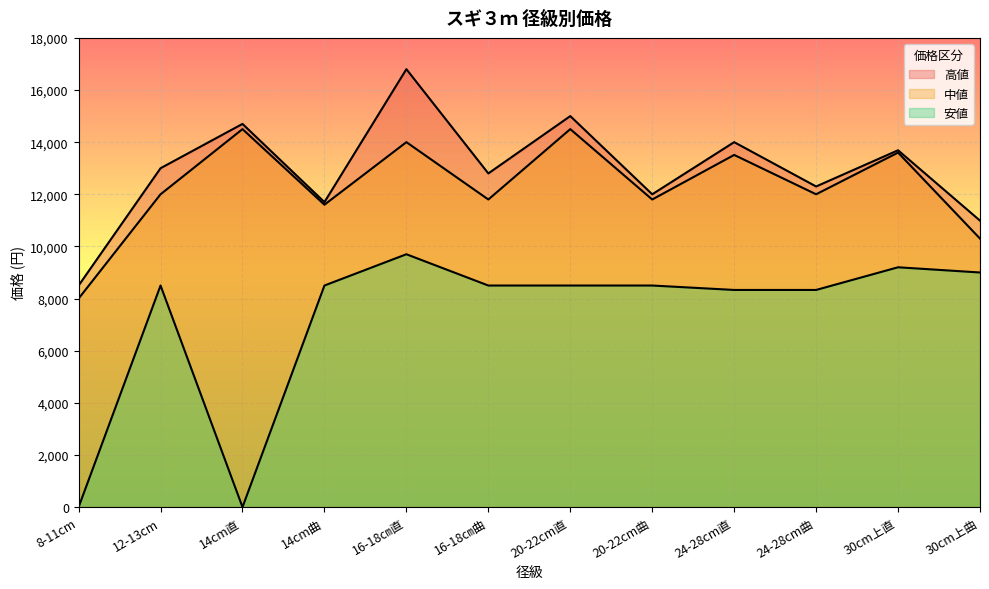

Which category has the lowest value across all series?

8-11cm